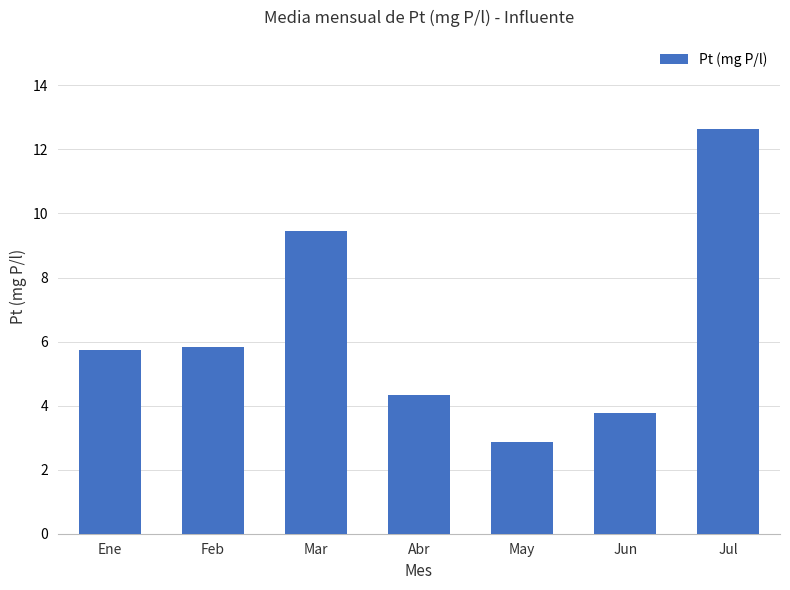

Does the chart contain stacked bars?

No